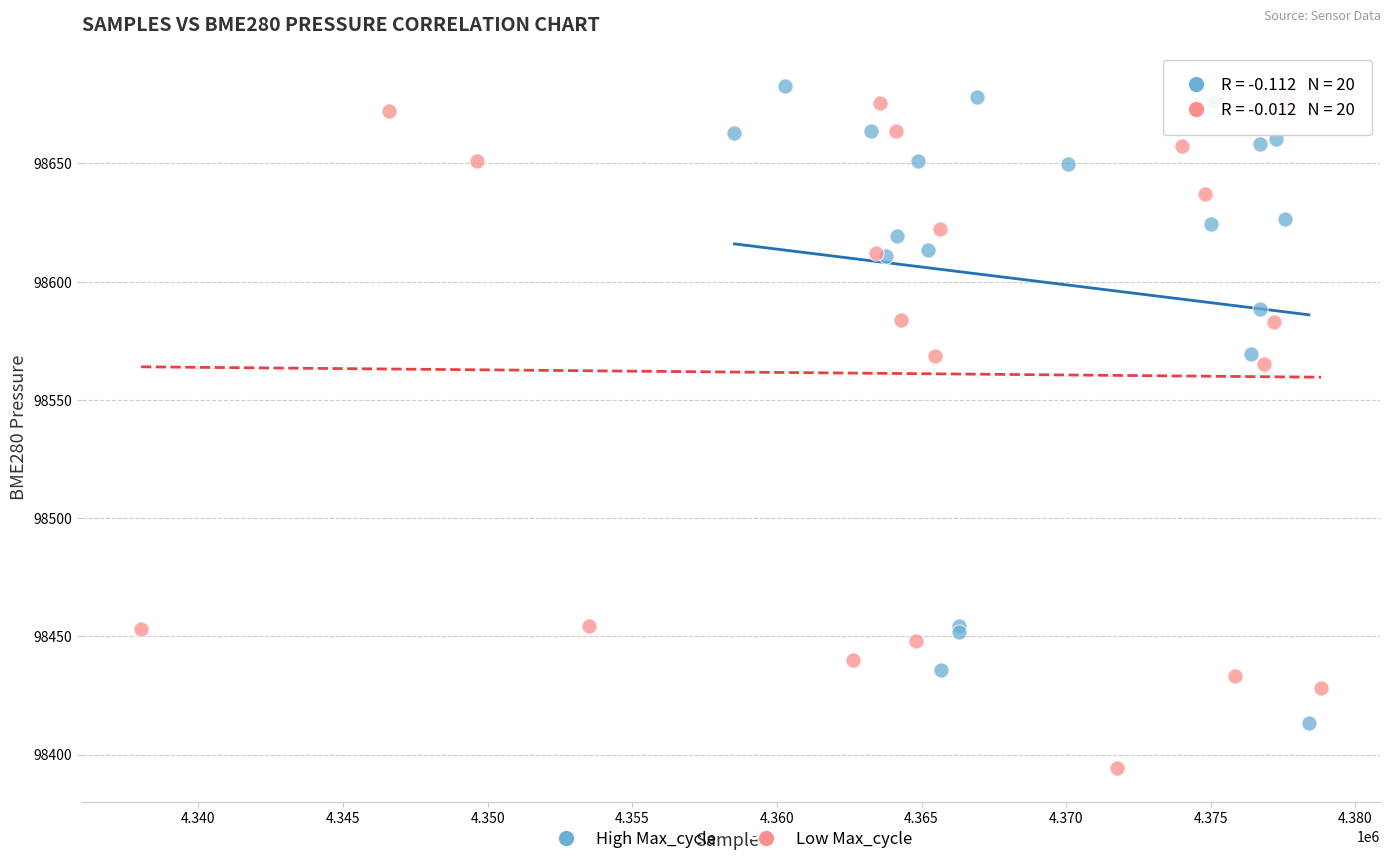

Which series contains the lowest Y value?

Low Max_cycle